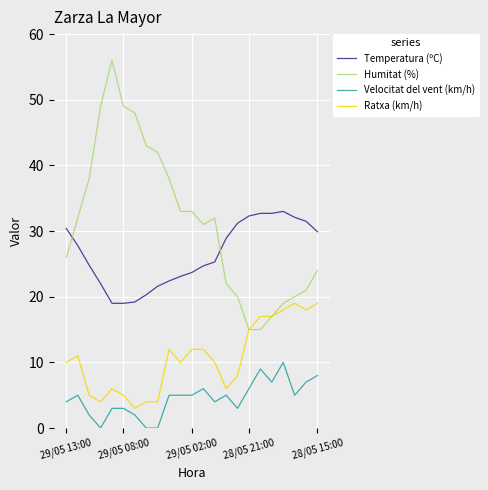

What is the average value of the Ratxa (km/h) series?

10.7